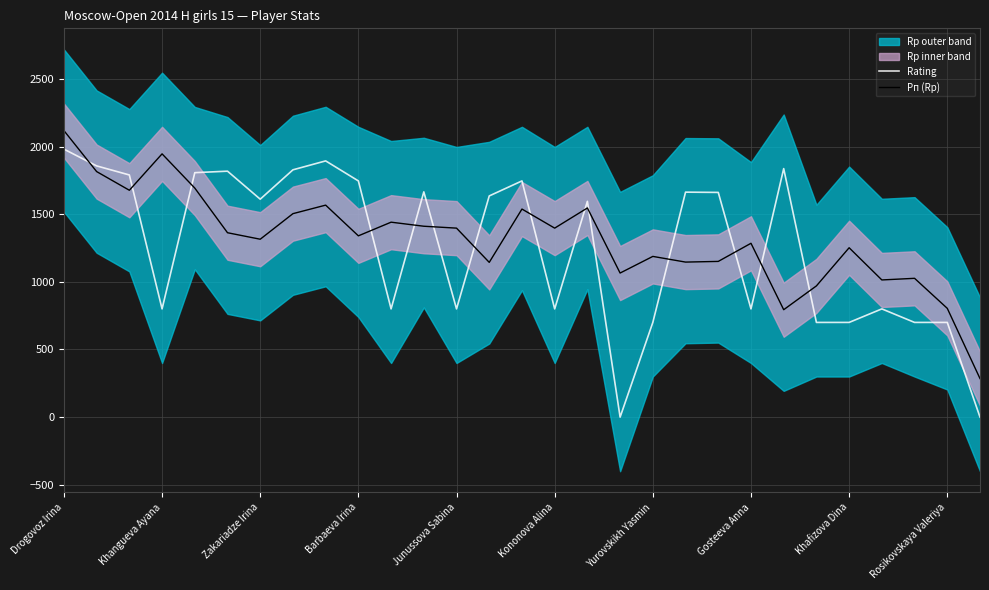

Where does the Рп (Rp) series first go above 1340?

Drogovoz Irina